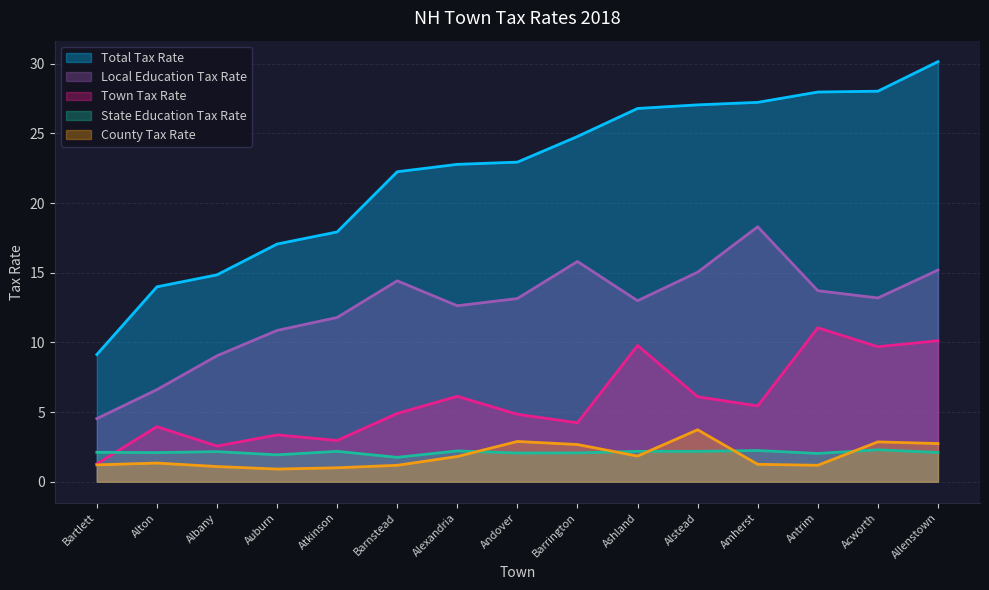

What is the approximate value of Town Tax Rate at Alton?

4.0